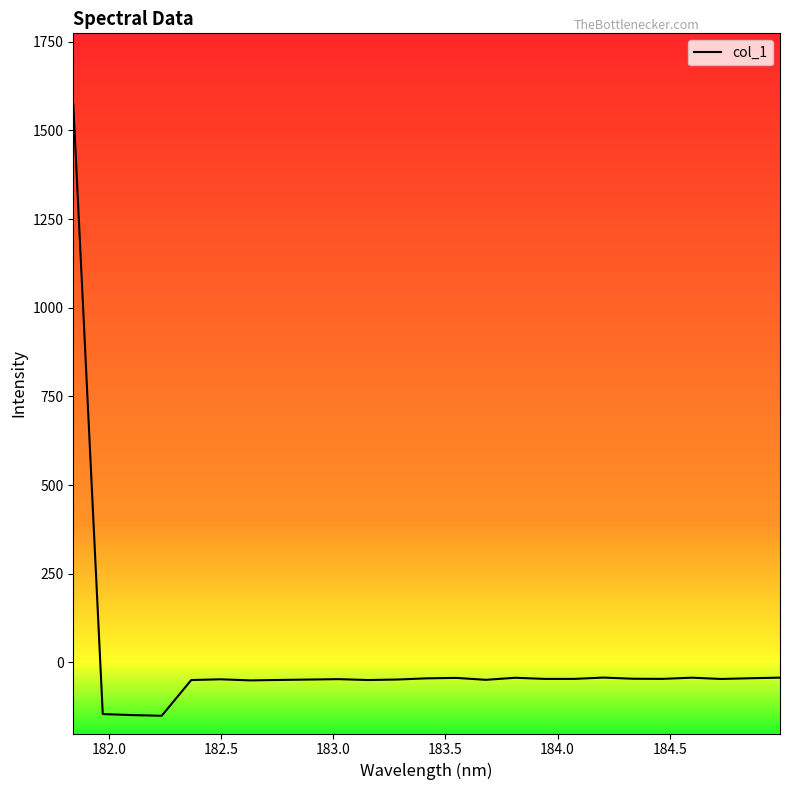

What is the smallest value displayed?

-150.7